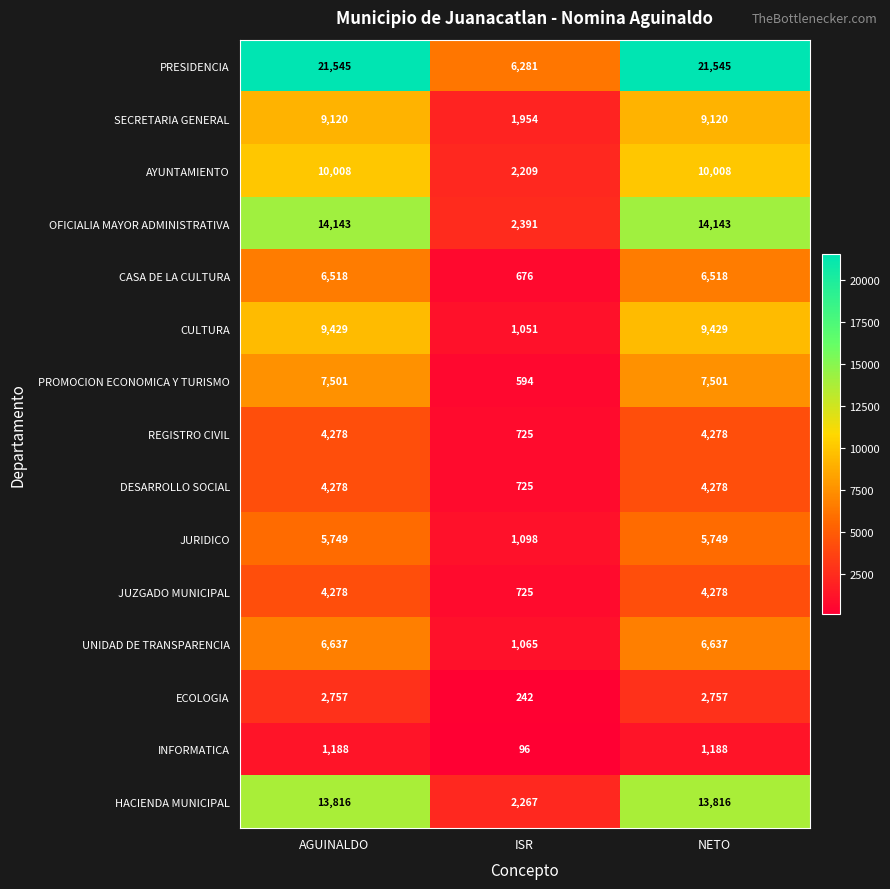

What is the average value of the SECRETARIA GENERAL series?

6731